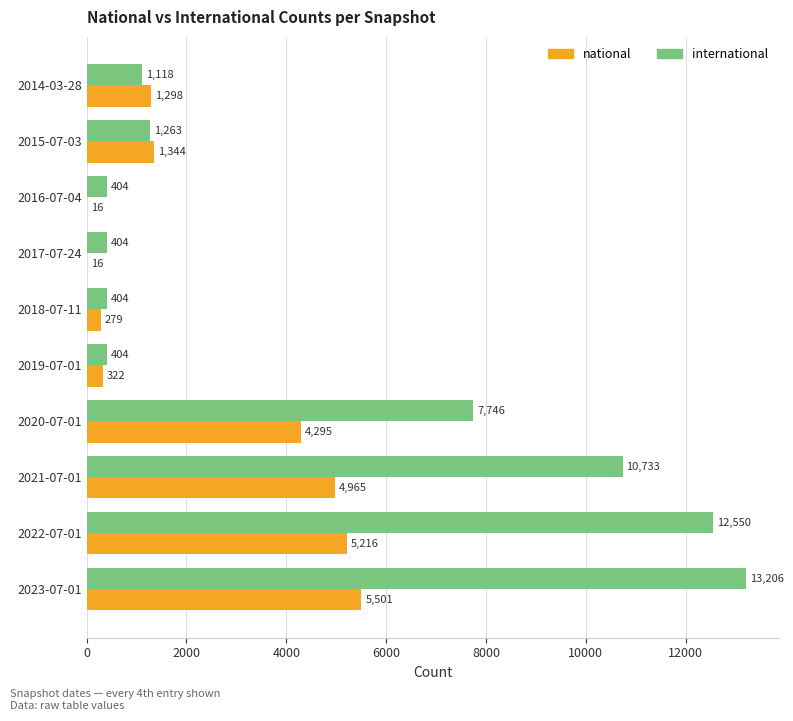

At which category is the sum across all series the highest?

2023-07-01